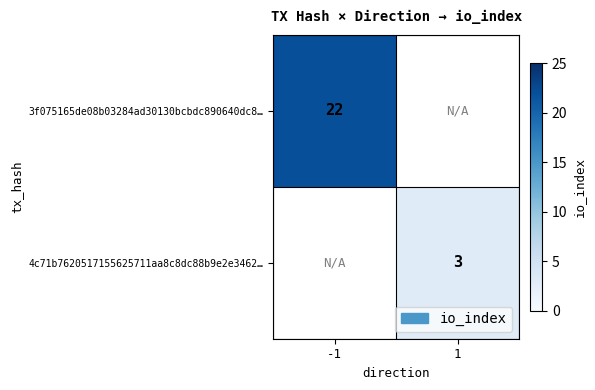

How many series are shown in this chart?

2